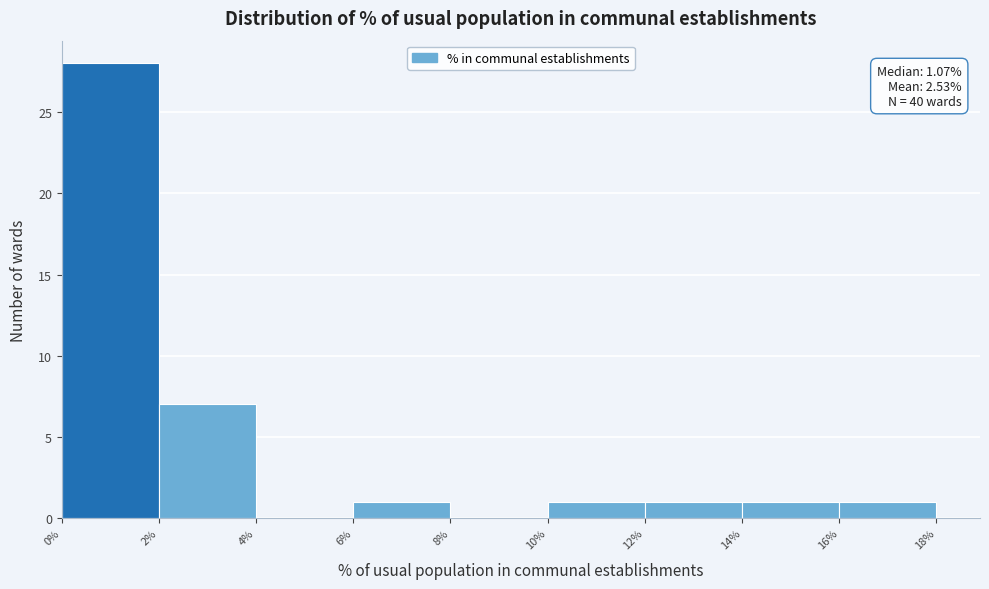

Which range on the x-axis has the tallest bar?

0% to 2%